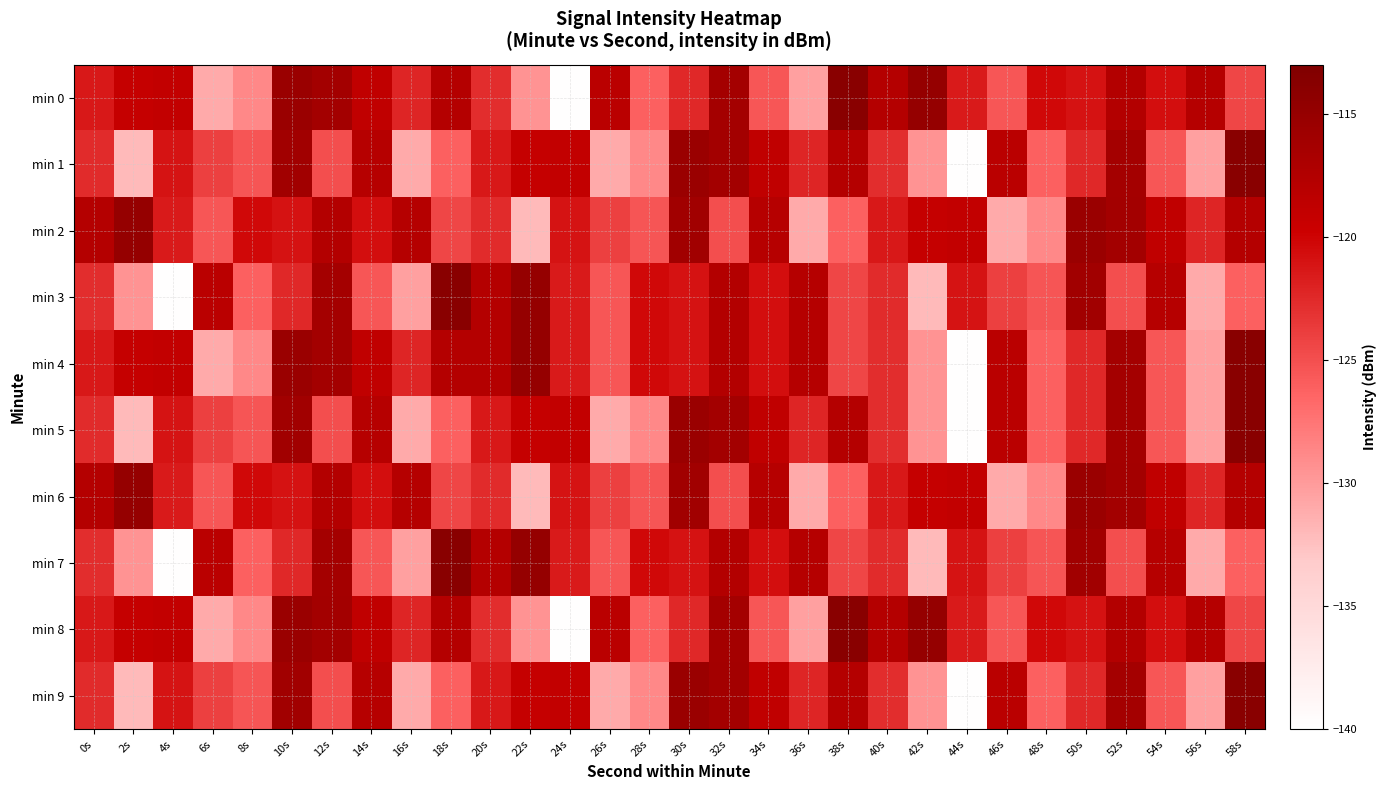

Which series has the largest total across all categories?

min 2